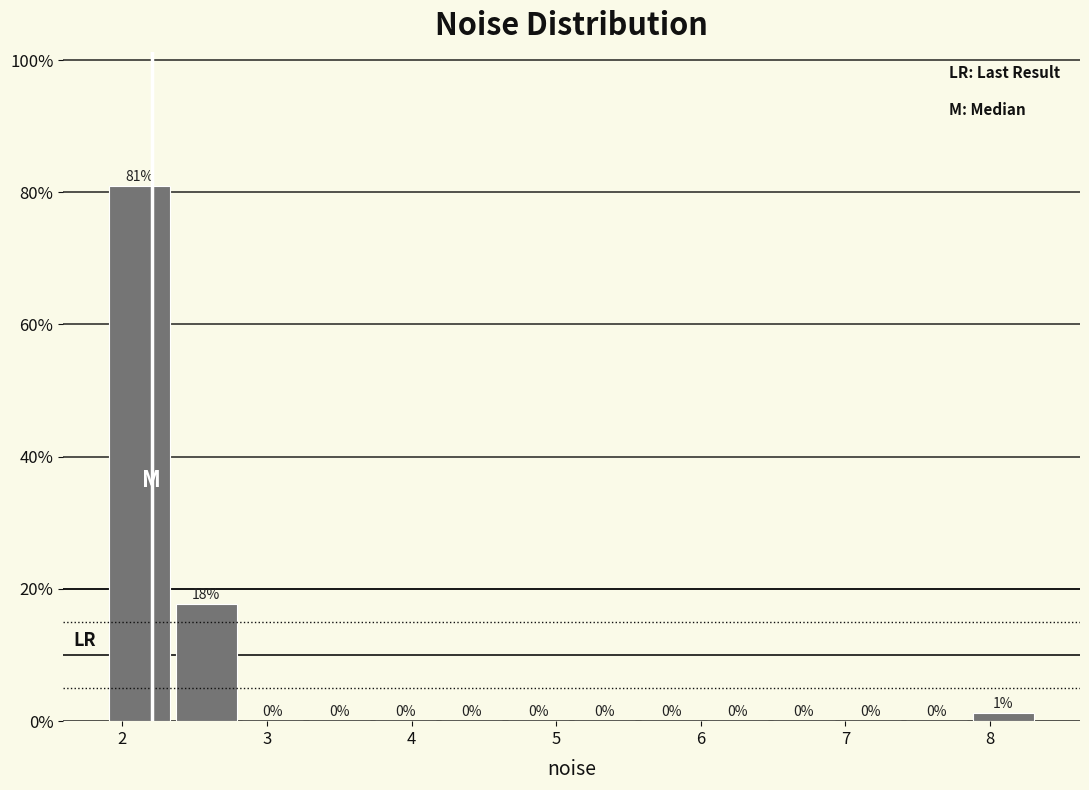

Which range on the x-axis has the tallest bar?

1.9 to 2.4